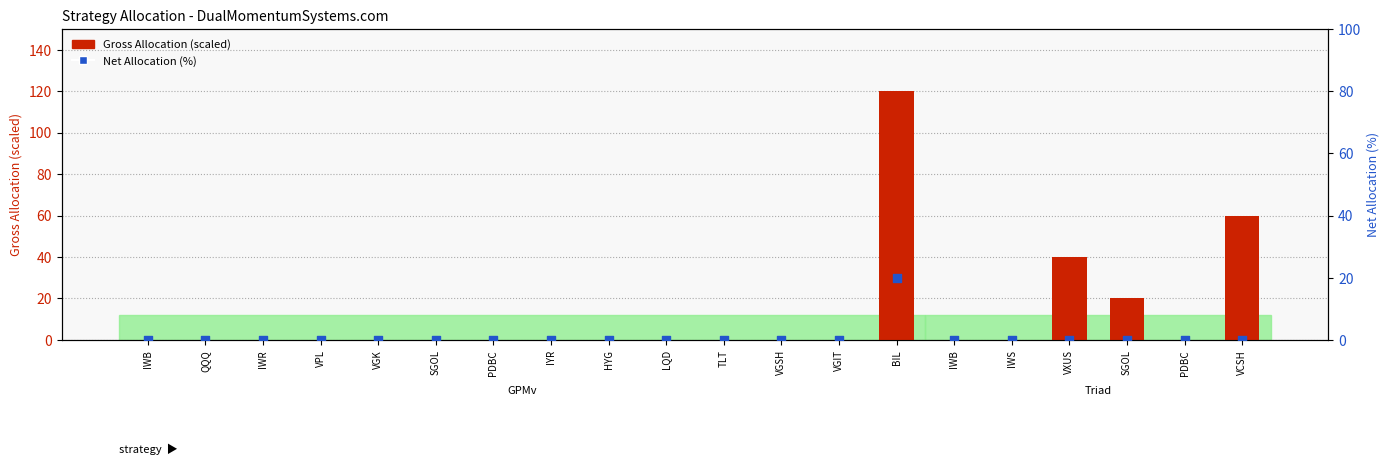

At which category is the sum across all series the highest?

BIL